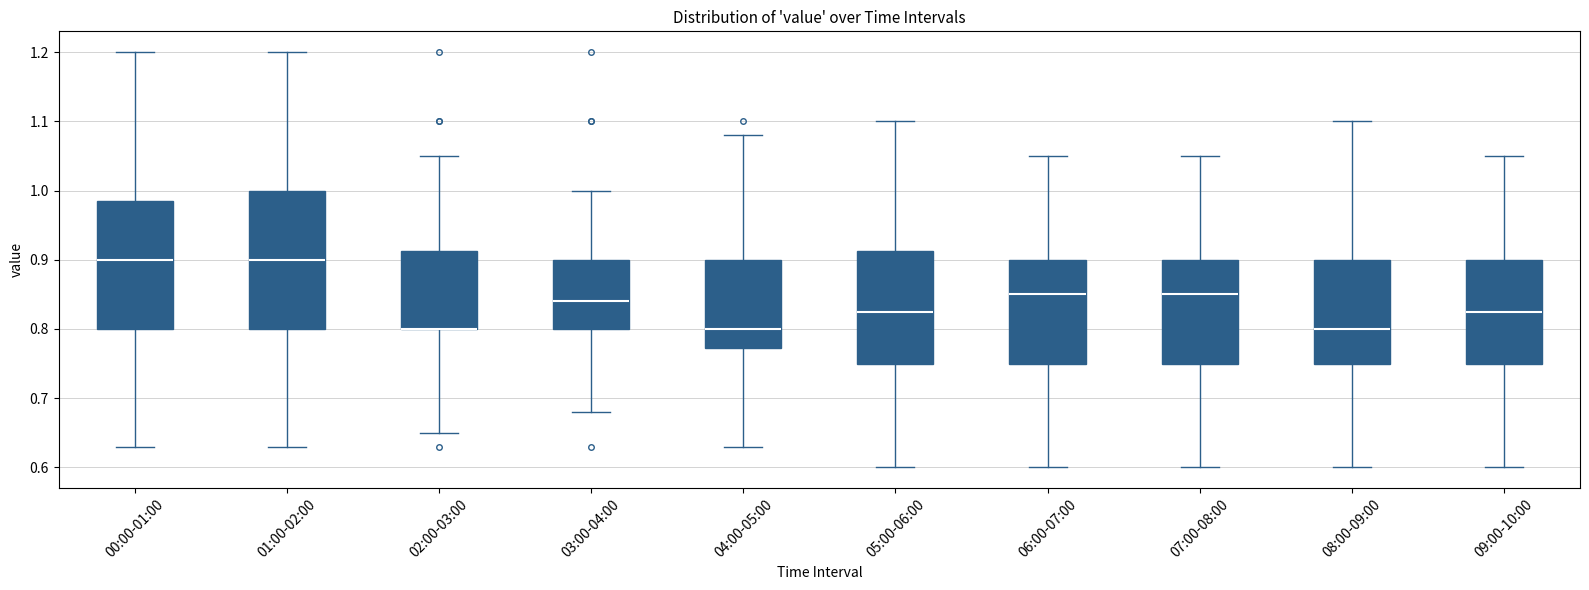

Where does the lower whisker of the box for 02:00-03:00 end on the y-axis? The values are not printed on the chart, so give them approximately, as read against the axis.

0.65